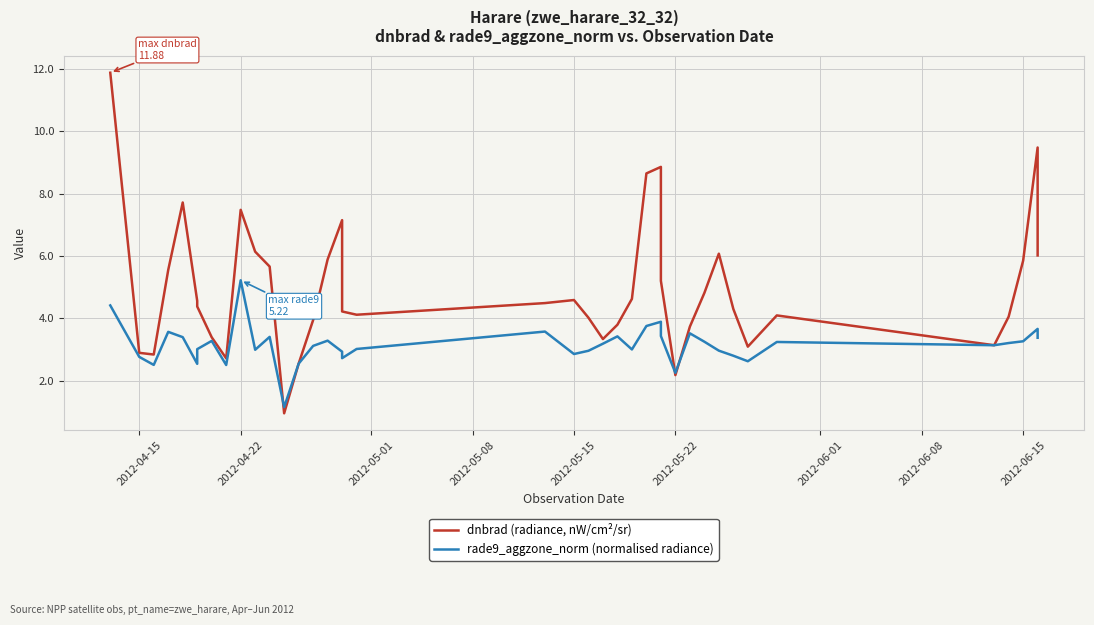

How many intersections are there between rade9_aggzone_norm (normalised radiance) and dnbrad (radiance, nW/cm²/sr)?

6